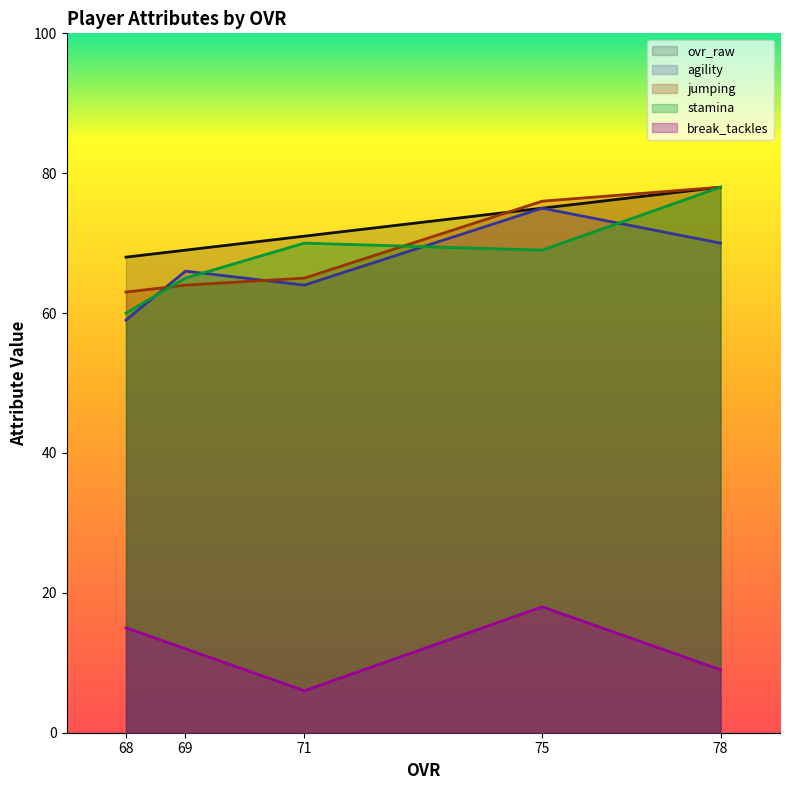

Count the number of categories in the chart.

5